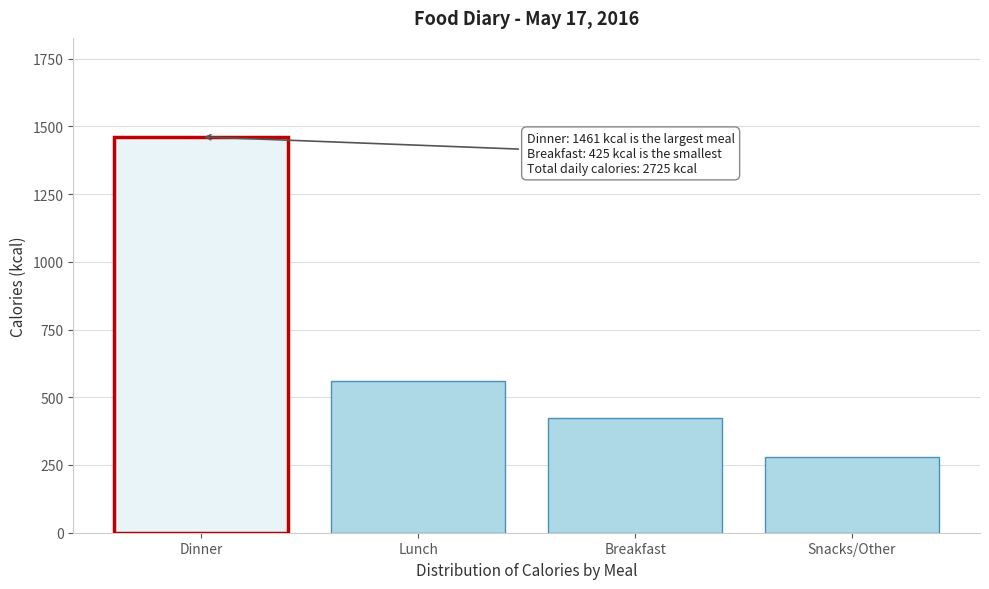

Reading right to left, transcribe all the data shown in this chart.

Snacks/Other=280	Breakfast=425	Lunch=559